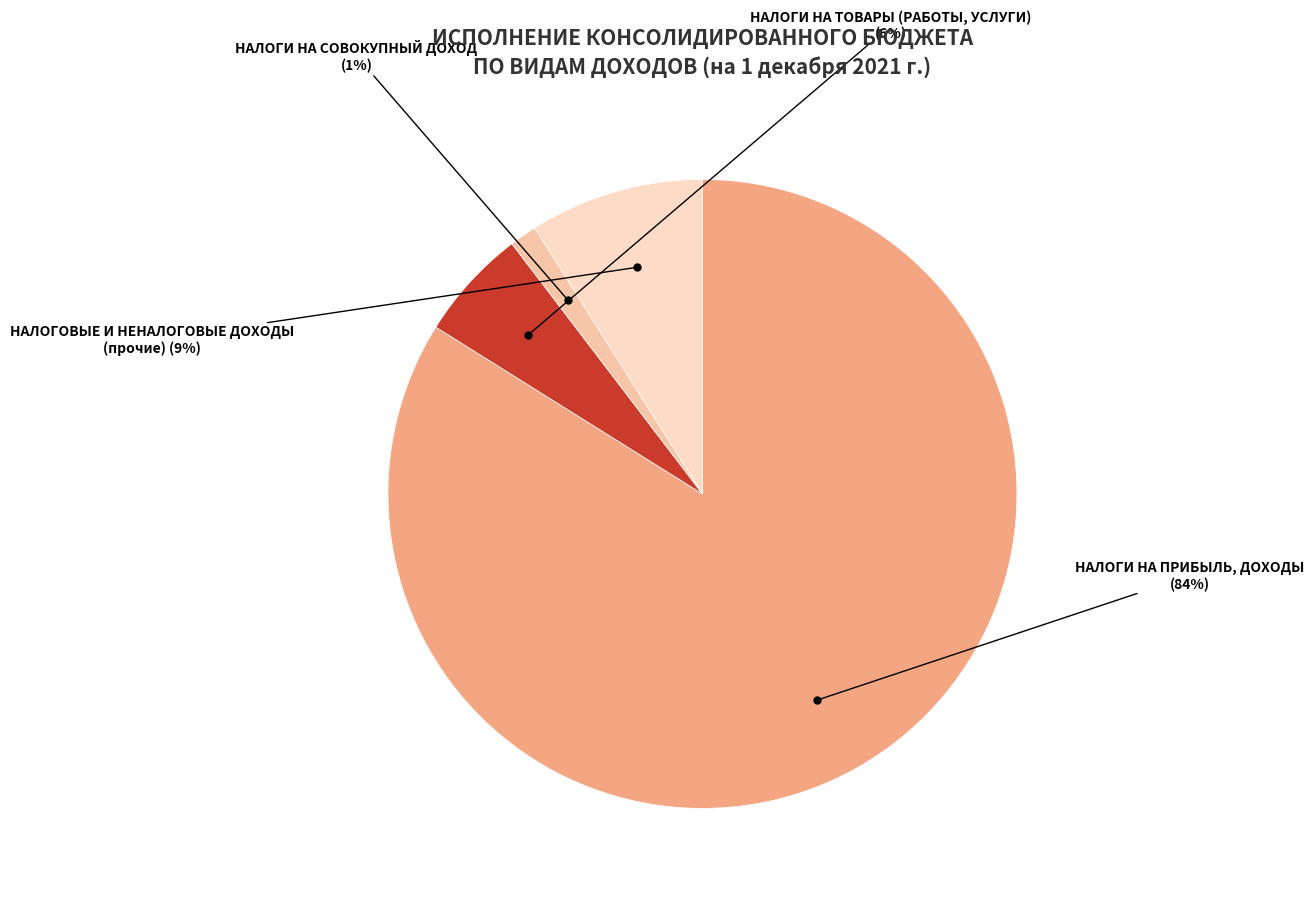

How many segments does this pie chart have?

4